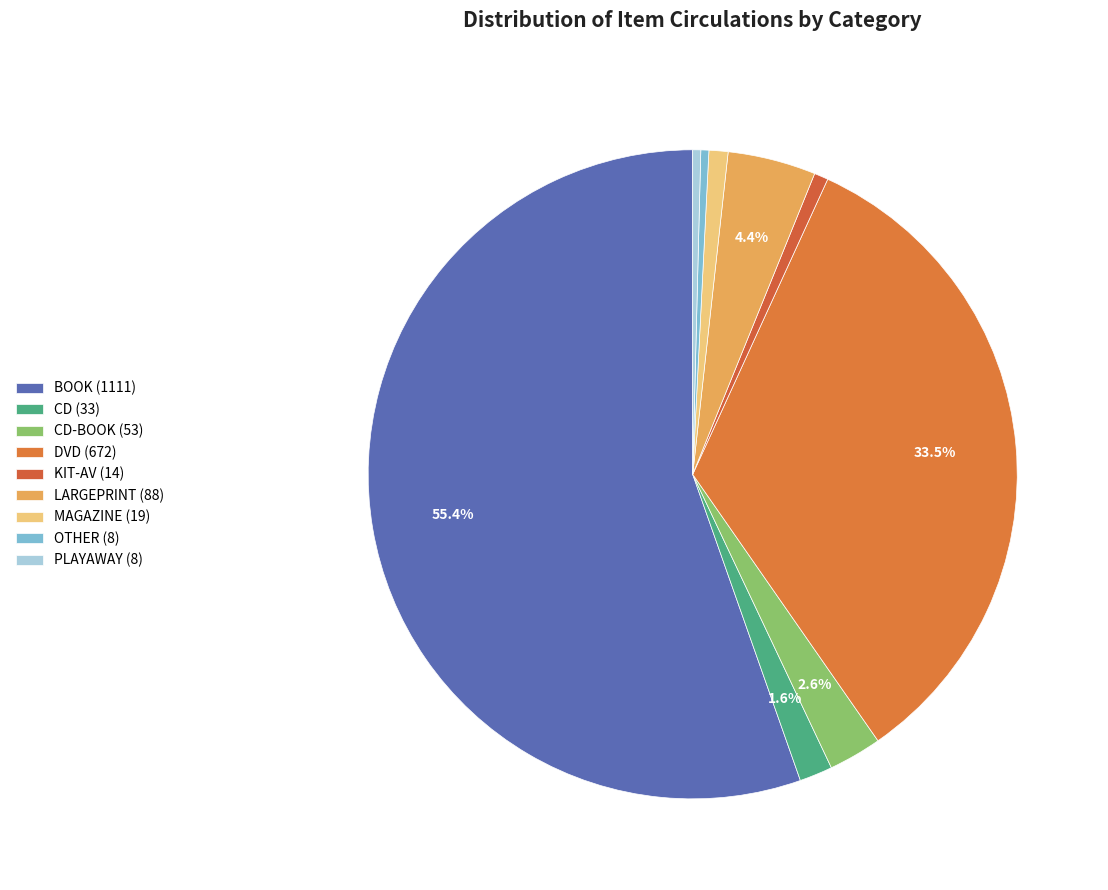

Count the number of slices in the pie.

9